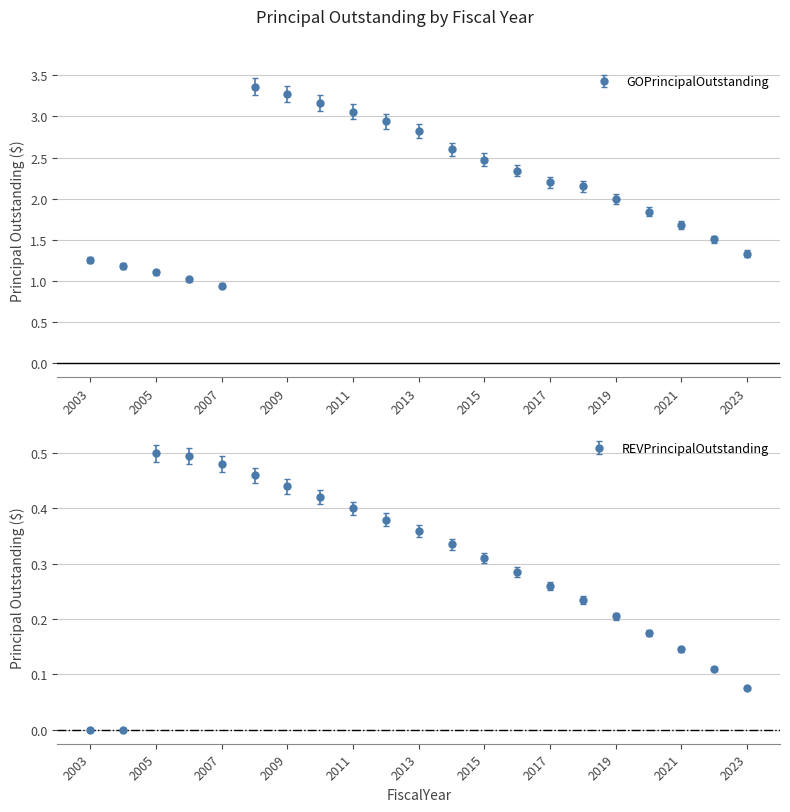

What is the sum of all REVPrincipalOutstanding values?

6.1